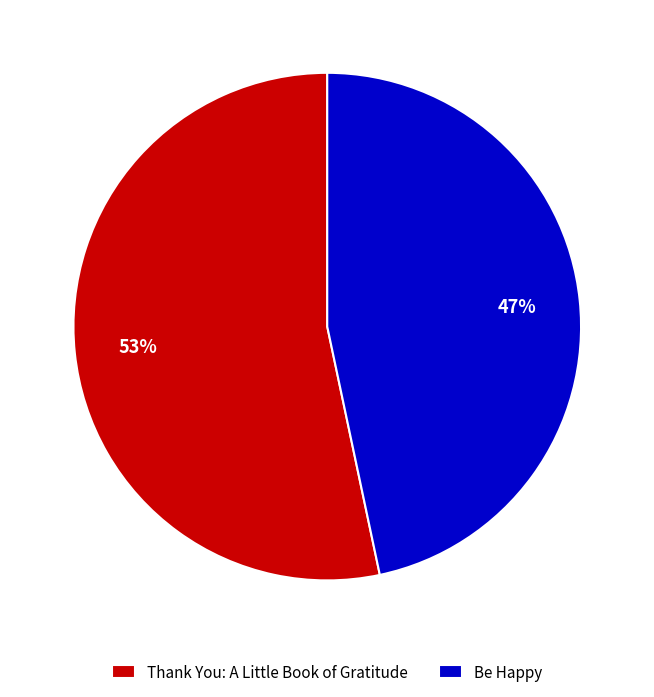

Is the sum of Thank You: A Little Book of Gratitude and Be Happy greater than half?

Yes